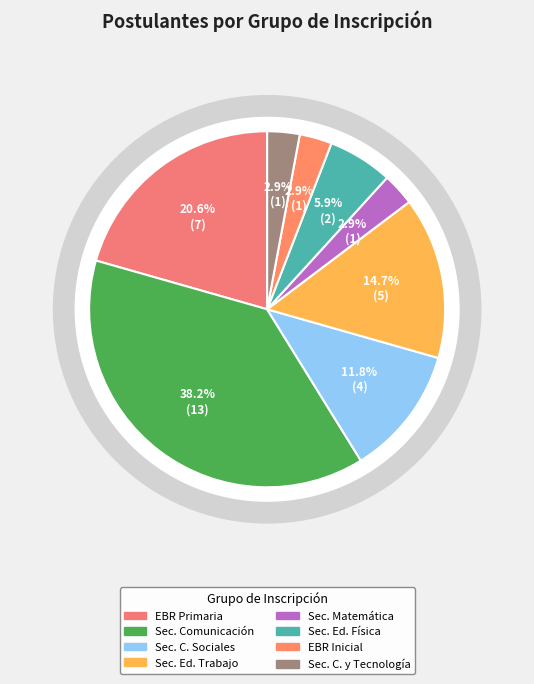

Which slice is the smallest?

EBR Secundaria Matemática